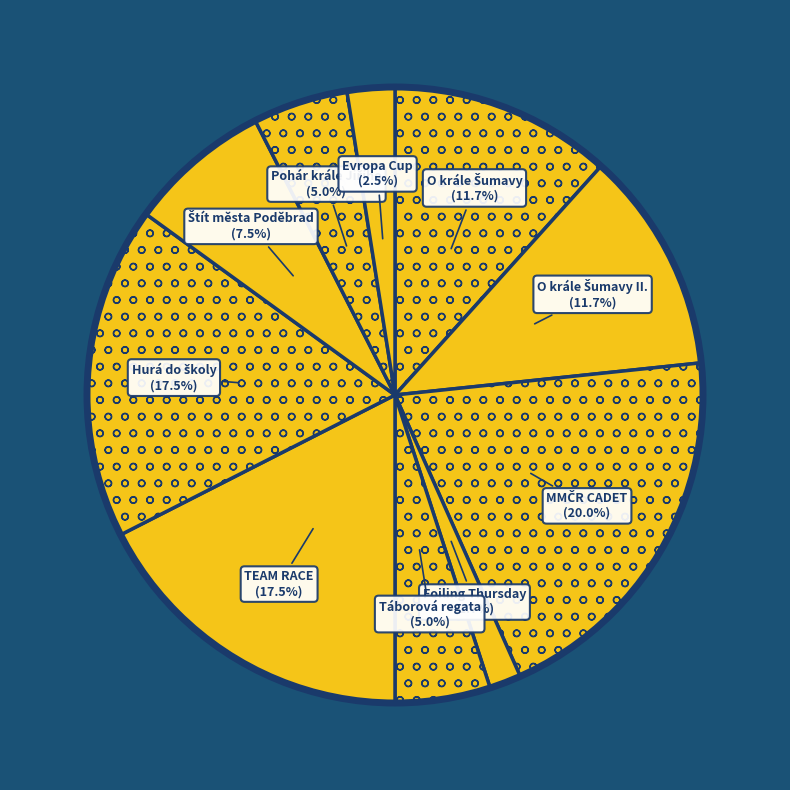

How many segments does this pie chart have?

10